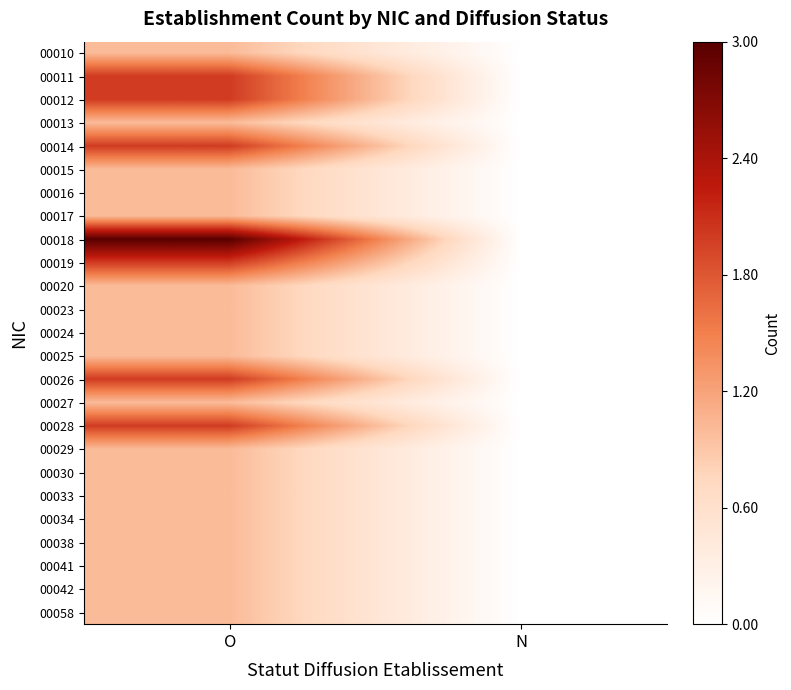

At which category is the sum across all series the highest?

O